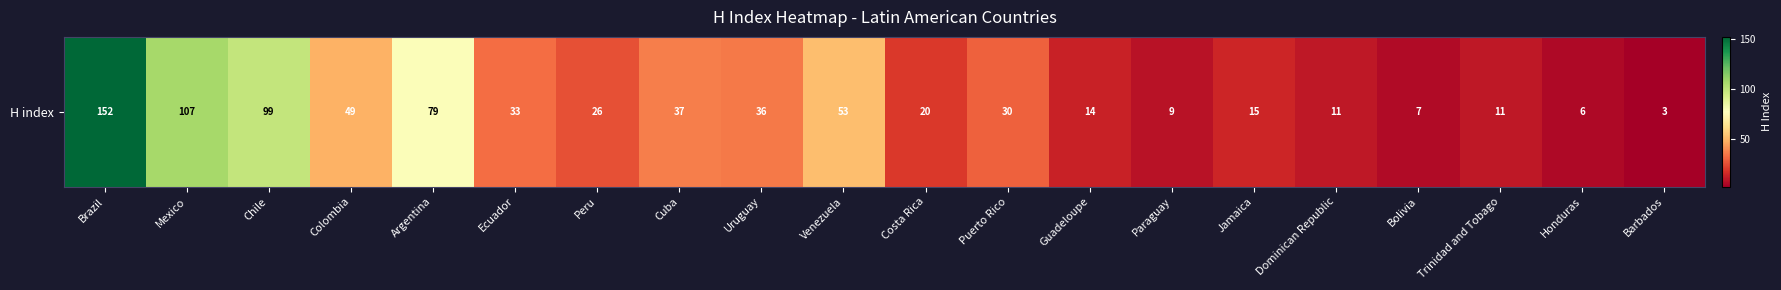

What is the difference between the maximum and second lowest values?

146